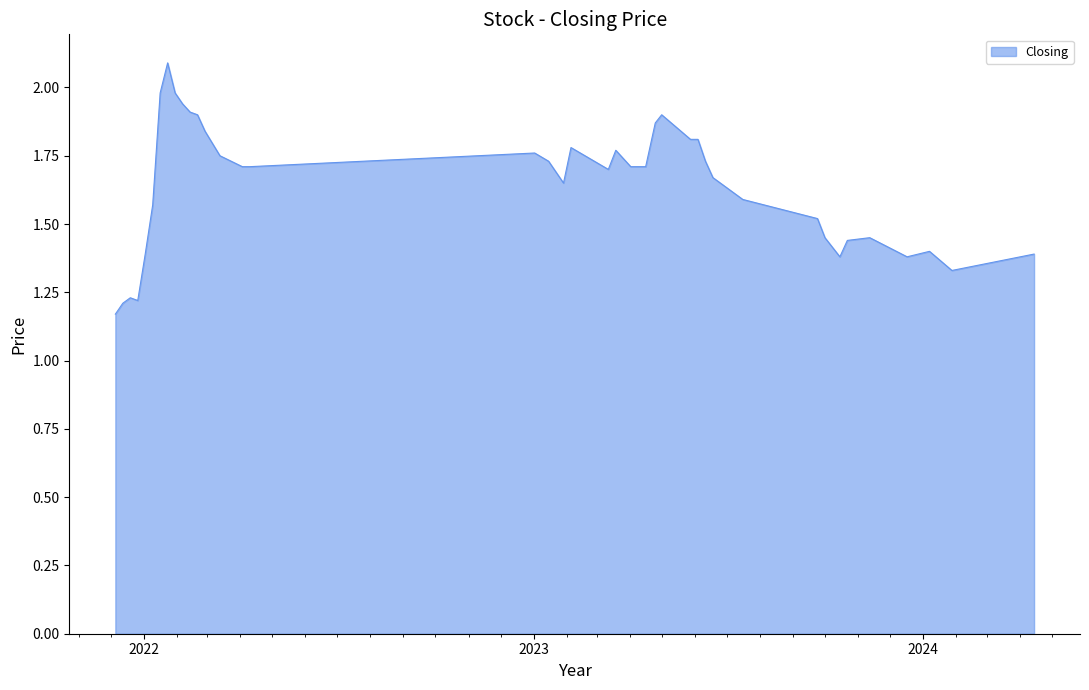

What is the greatest value displayed?

2.1